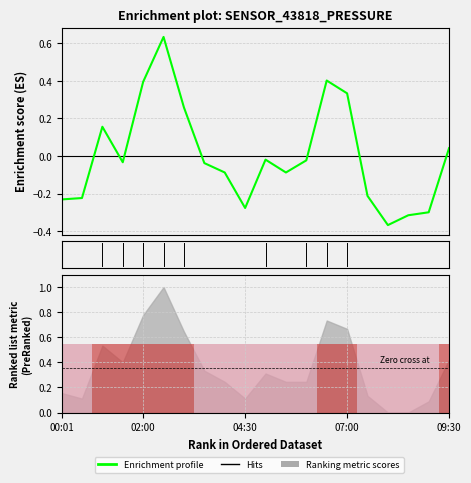

What is the lowest value of the Enrichment profile series?

-0.4